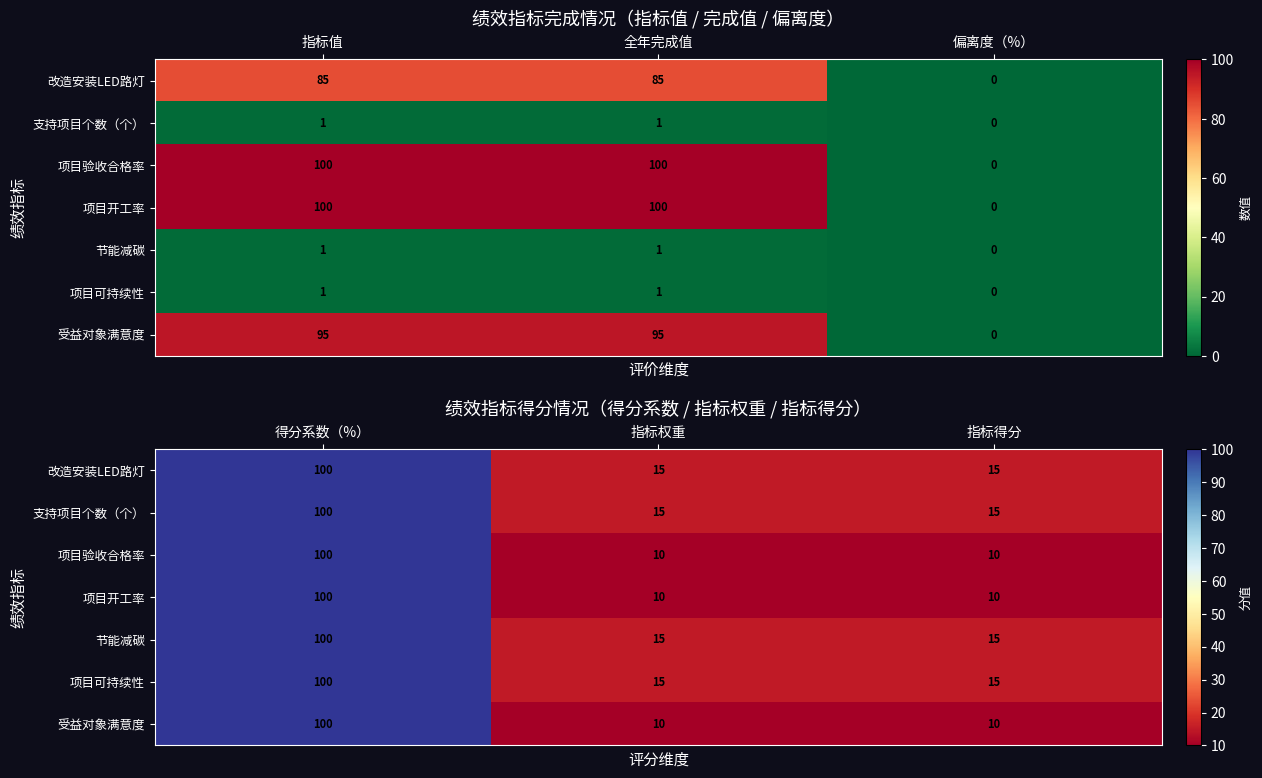

What is the sum of all 项目验收合格率 values?

120